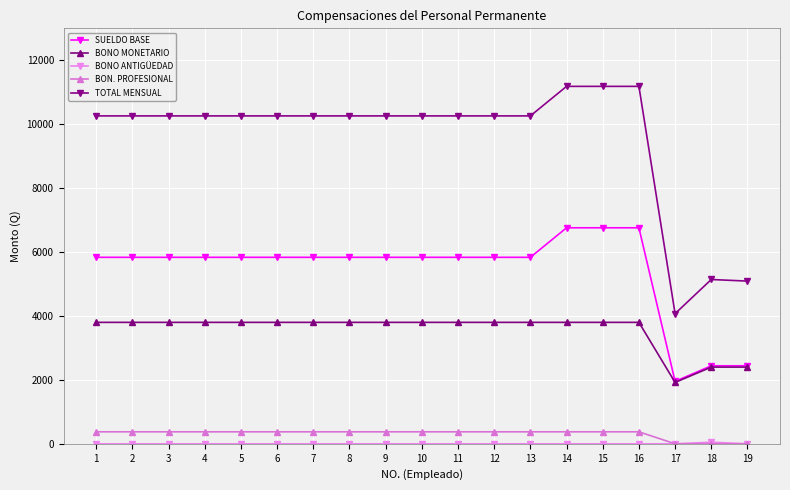

The value of TOTAL MENSUAL at 19 is 5091.0. True or false?

True